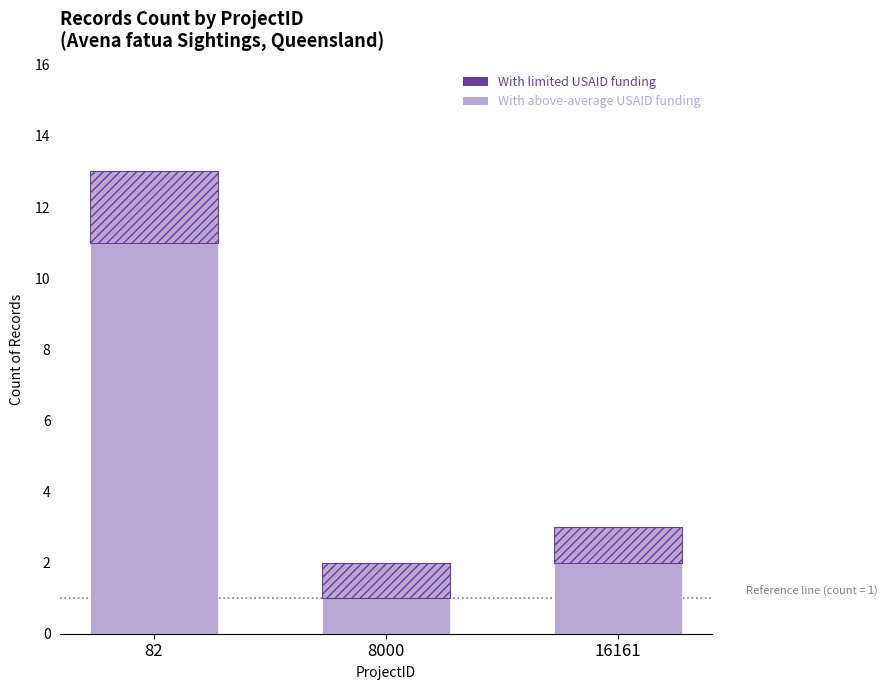

What is the difference between the With limited USAID funding values at 8000 and 82?

1